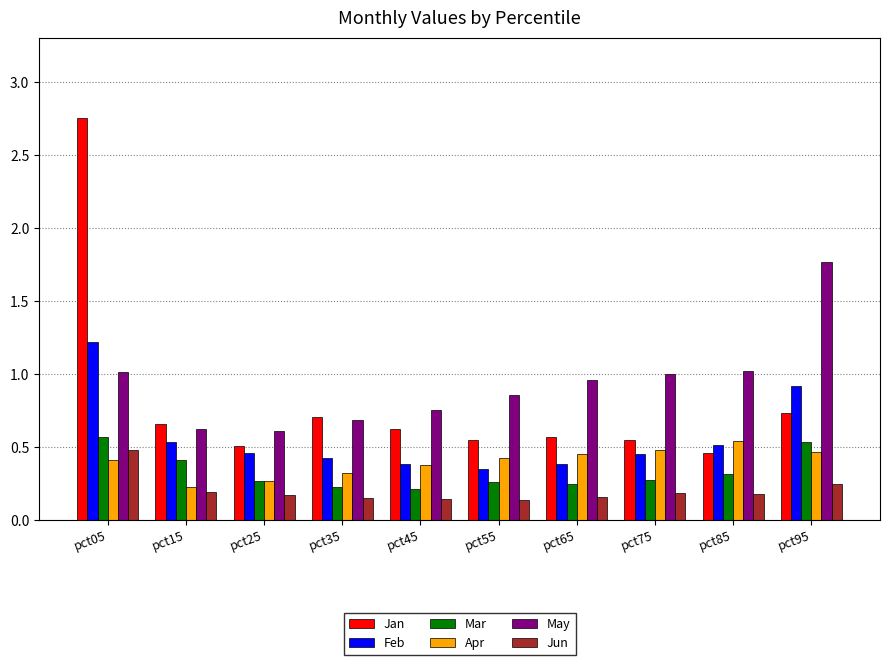

How many bars are there in total?

60